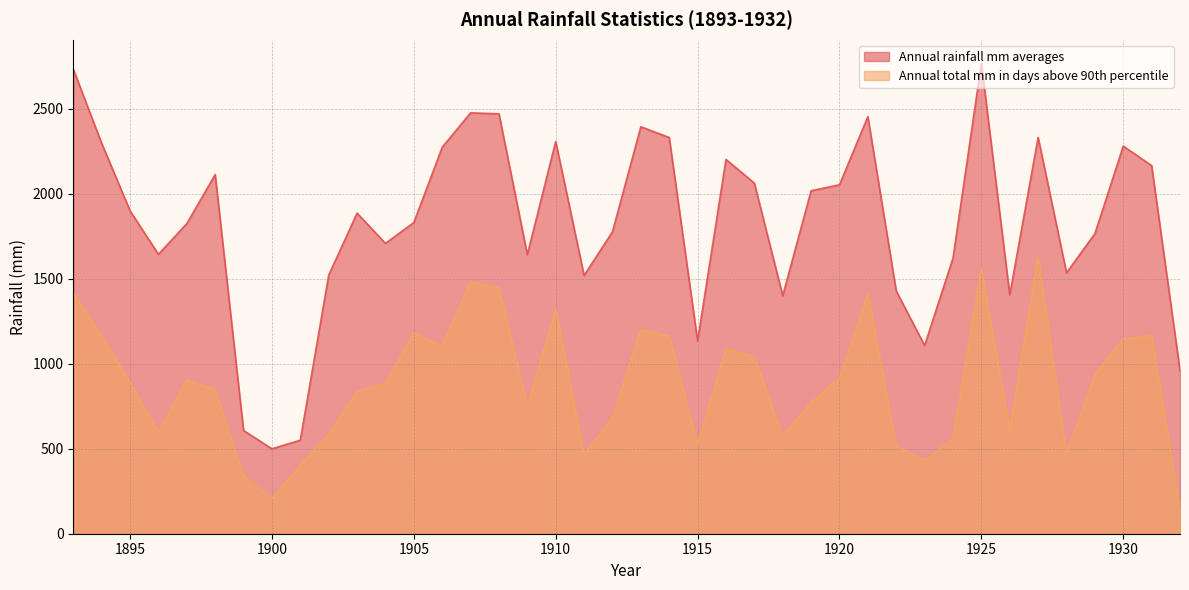

What is the difference between the second highest and second lowest values in the Annual total mm in days above 90th percentile series?

1353.8